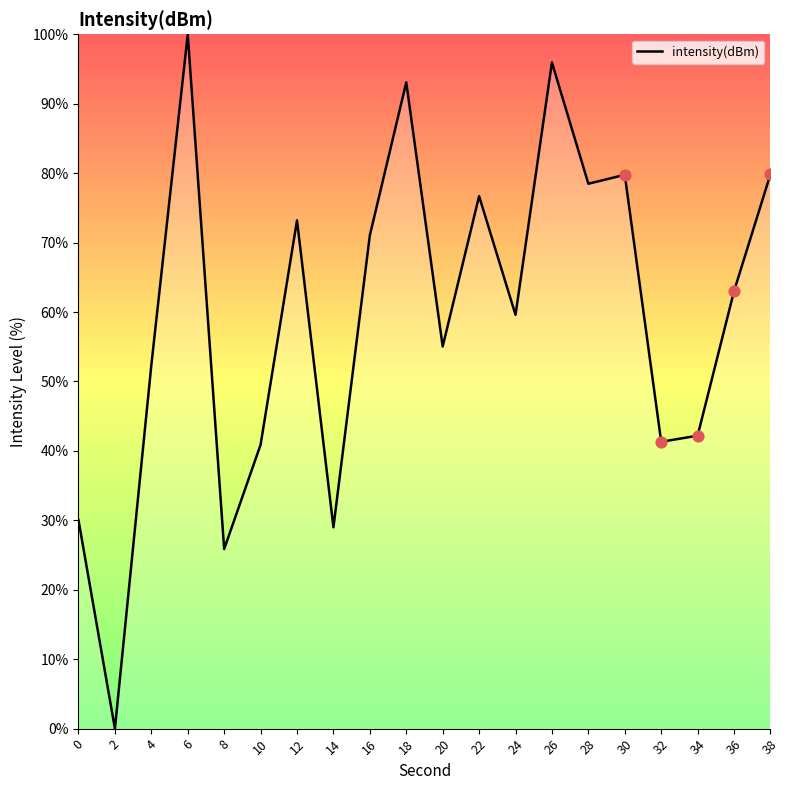

What is the change in value from 2 to 14?

+29.0